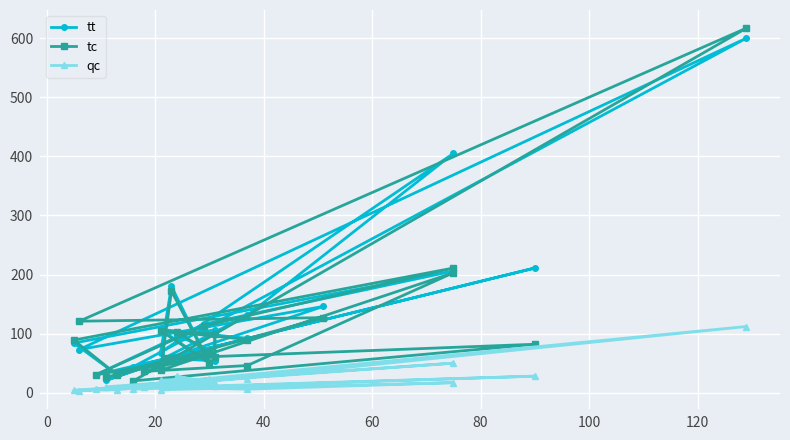

How many interior local peaks does the qc series have?

8